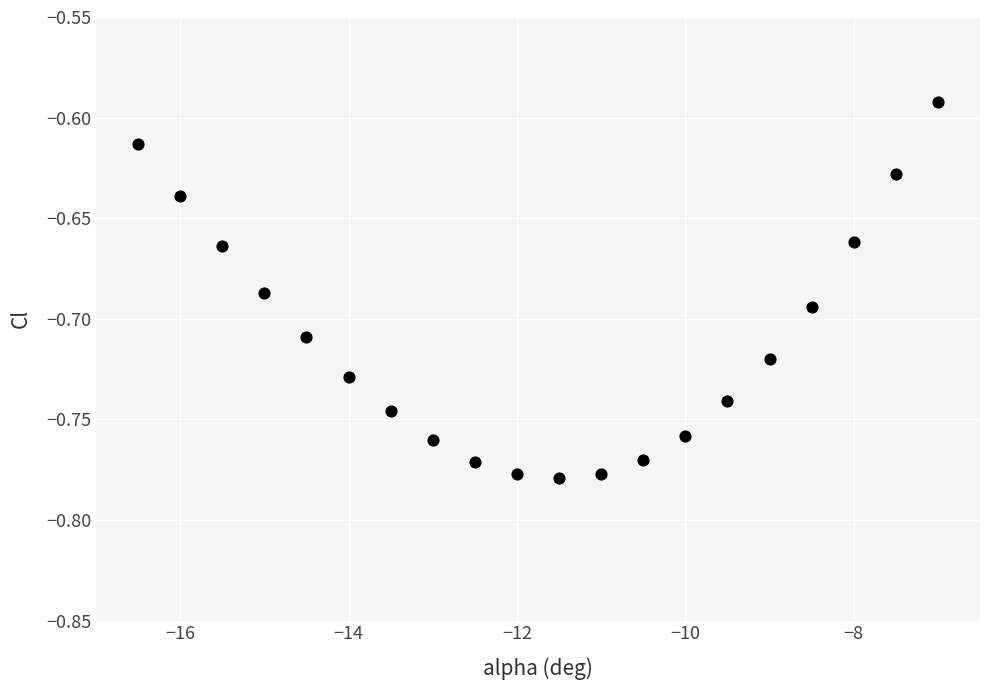

What is the range of X values (max minus min)?

9.5